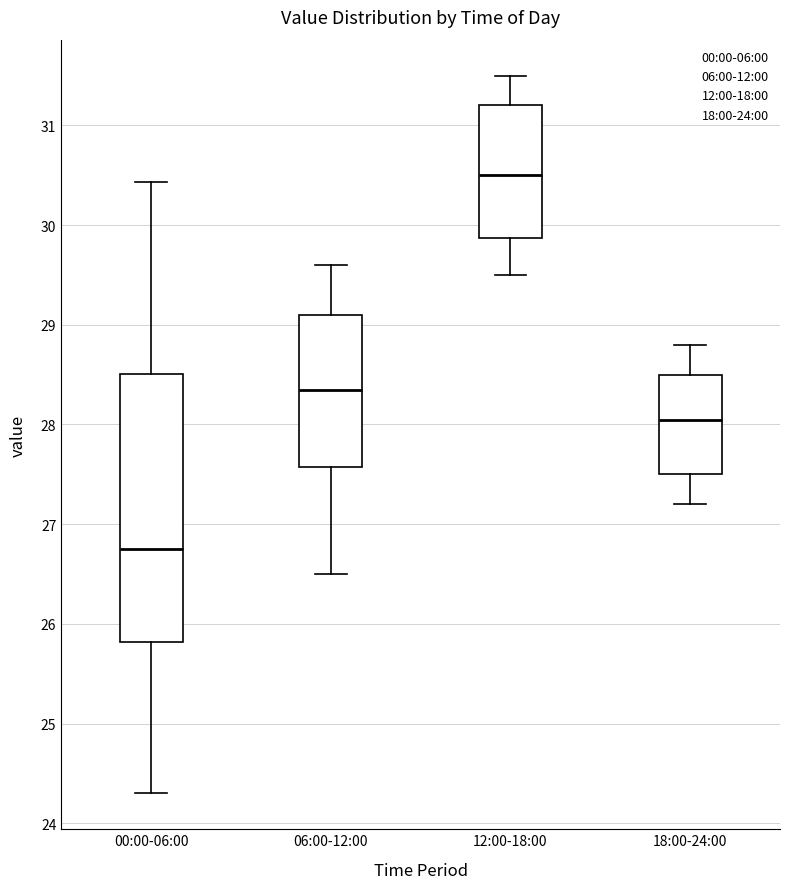

Where does the upper whisker of the box for 12:00-18:00 end on the y-axis? The values are not printed on the chart, so give them approximately, as read against the axis.

31.5